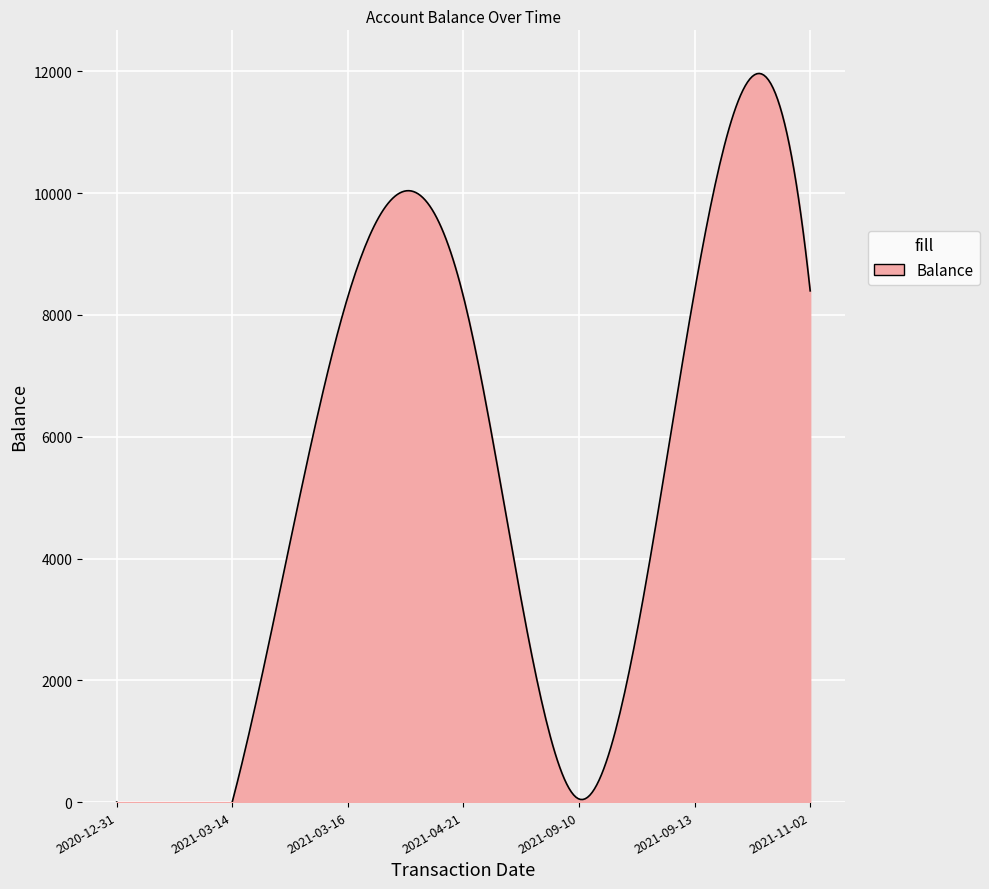

What is the label of the 5th point from the right?

2021-03-16